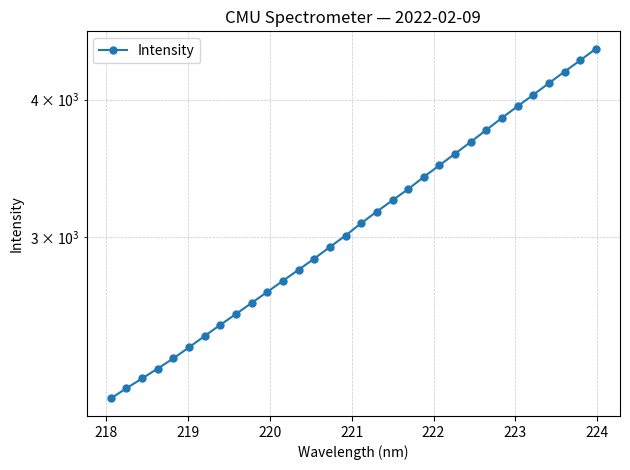

How many data points are above 3086?

16